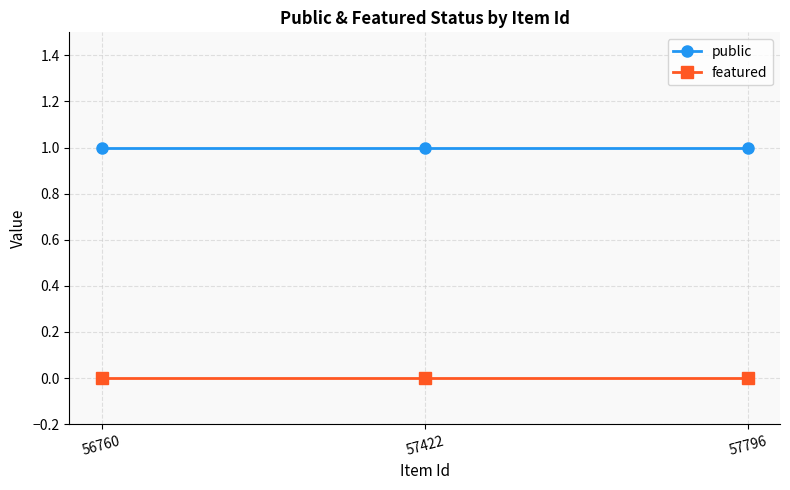

Rank the series by their maximum value, from highest to lowest.

public, featured